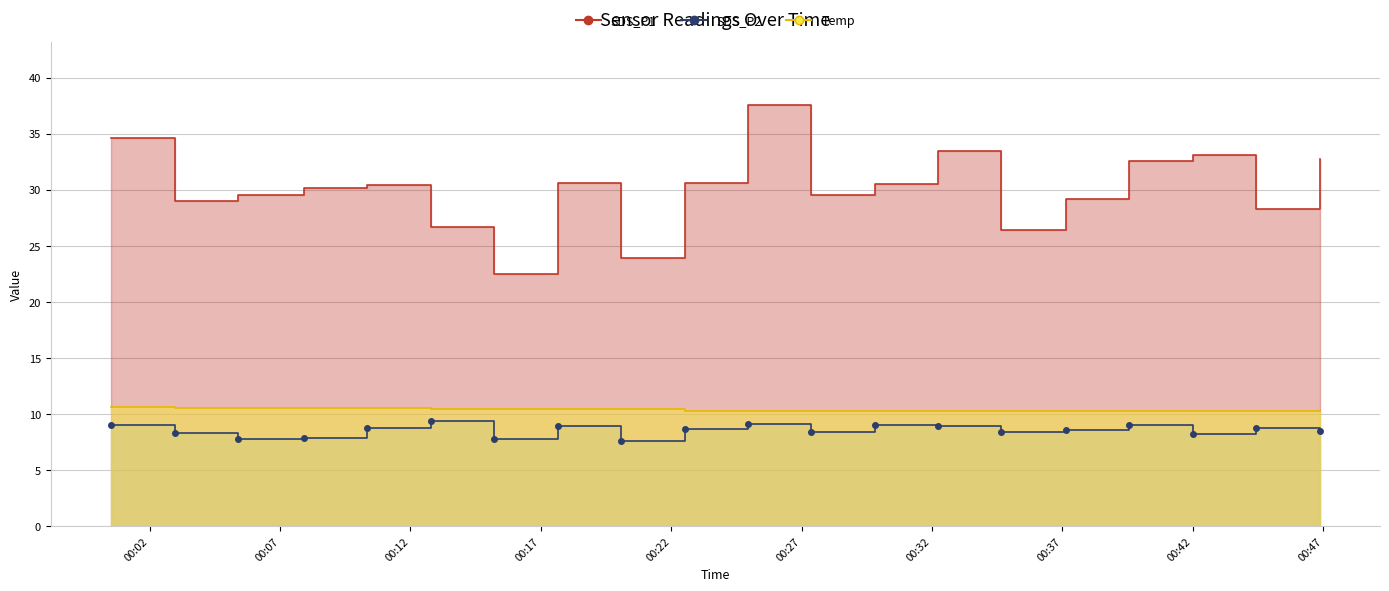

What position from the left is 00:42?

18